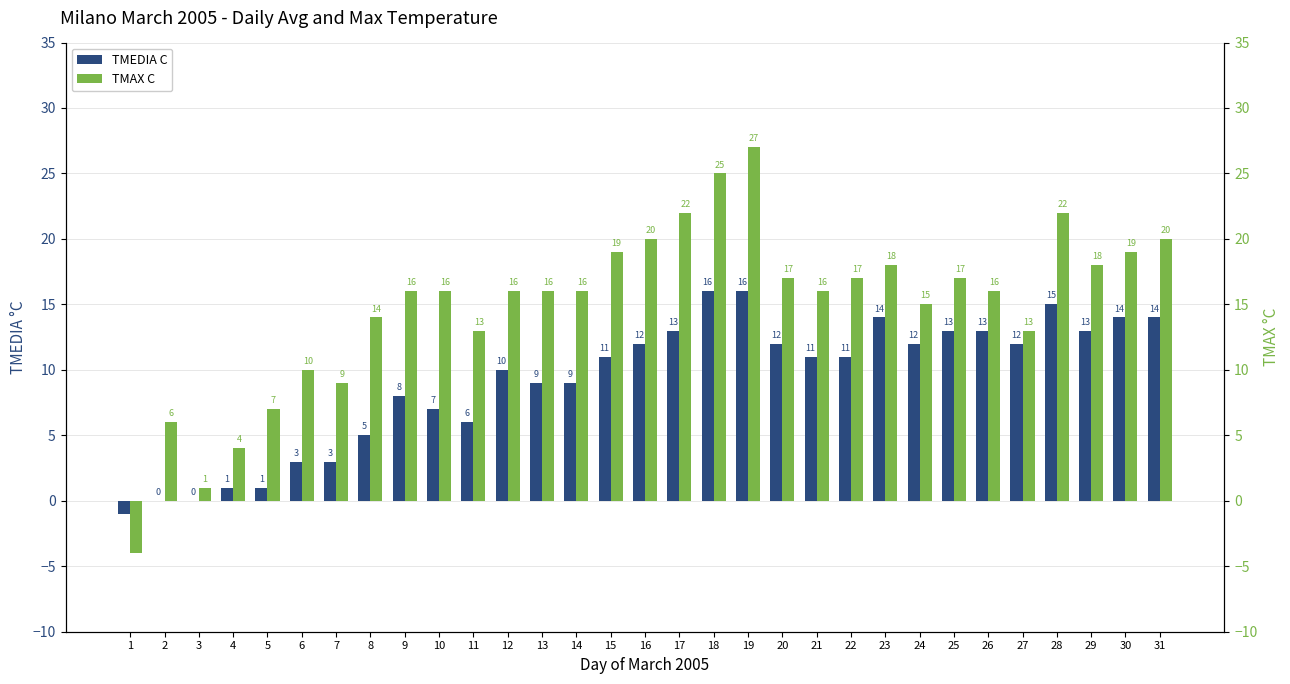

What is the value of the TMEDIA C bar at the 20th from the left?

12